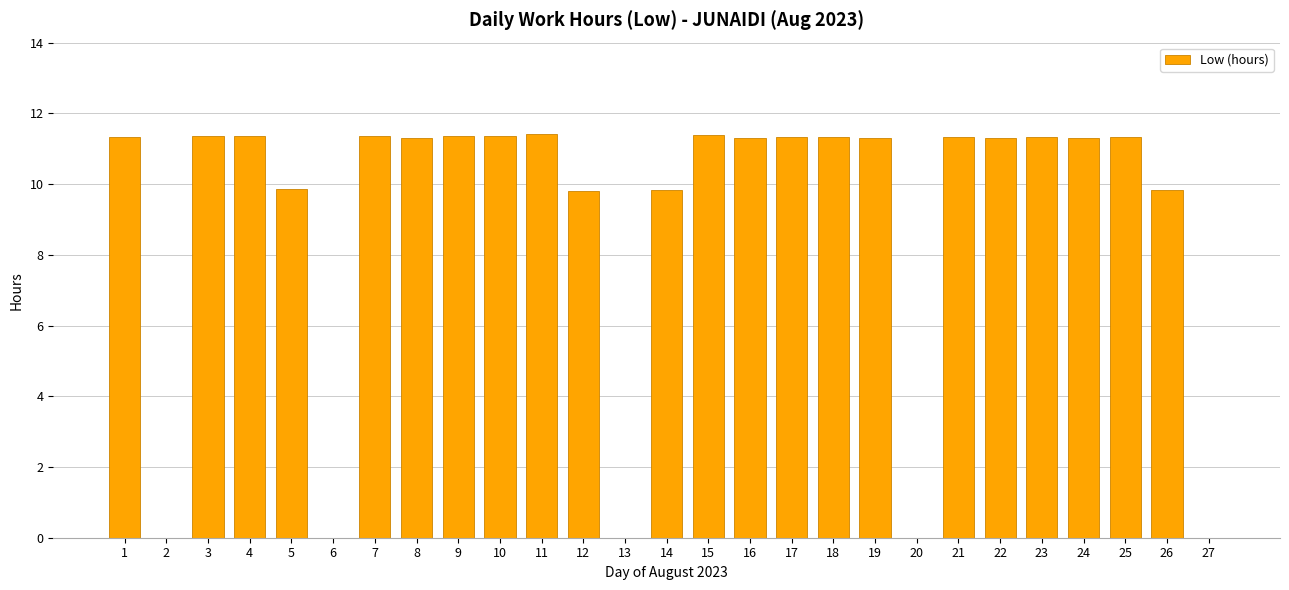

The value at 10 is 11.4. True or false?

True